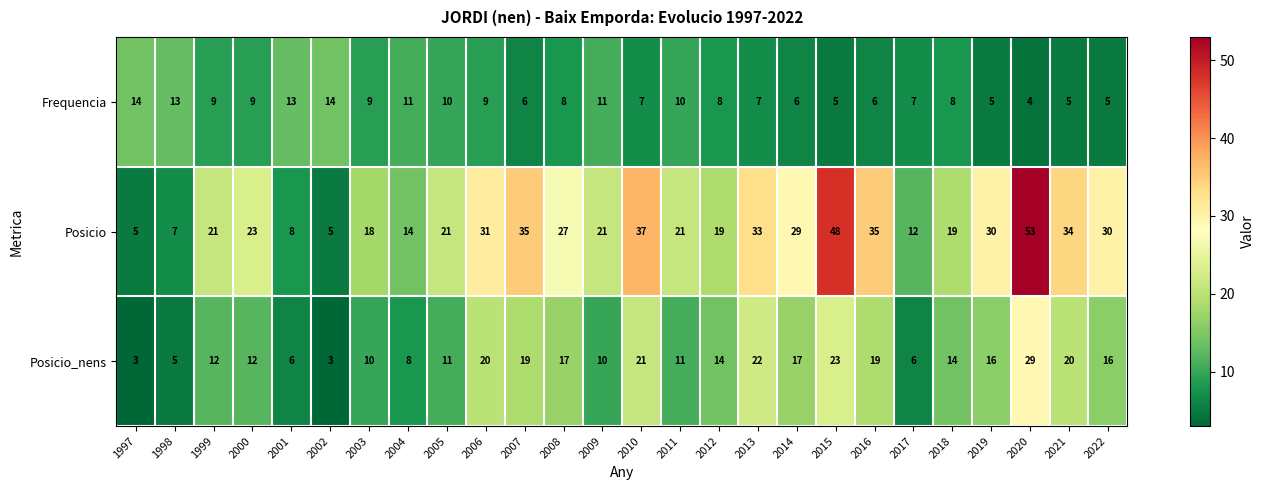

Rank the series by their maximum value, from lowest to highest.

Frequencia, Posicio_nens, Posicio